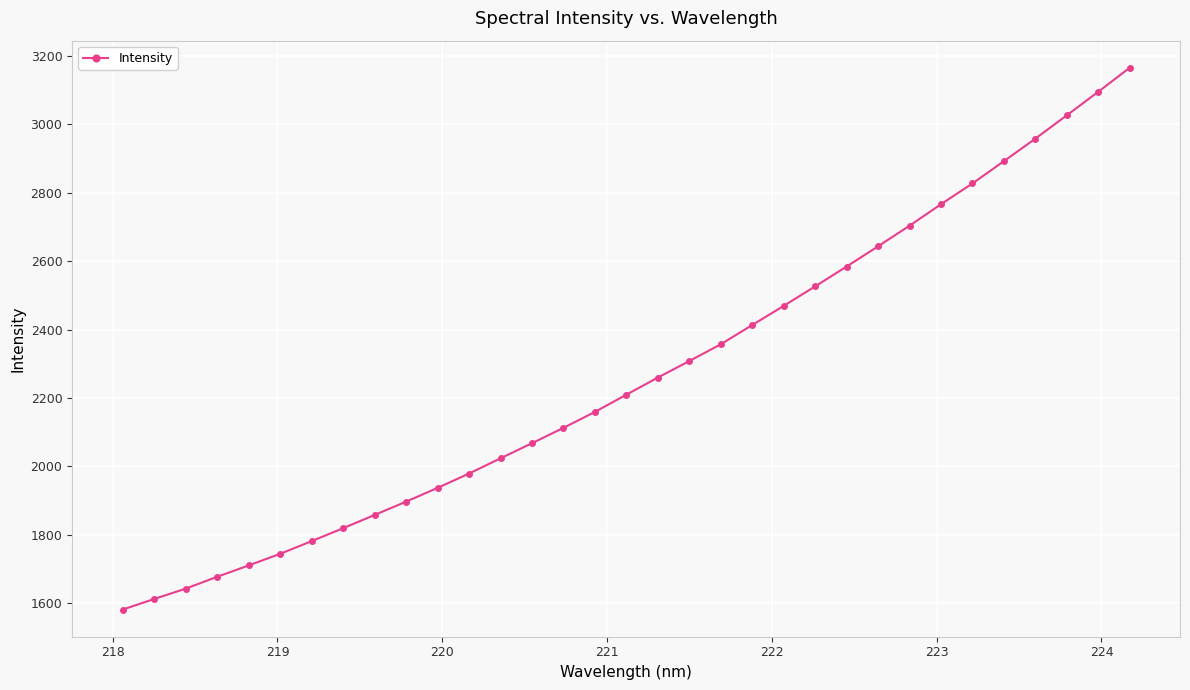

What is the value of the 17th point from the left?

2209.7